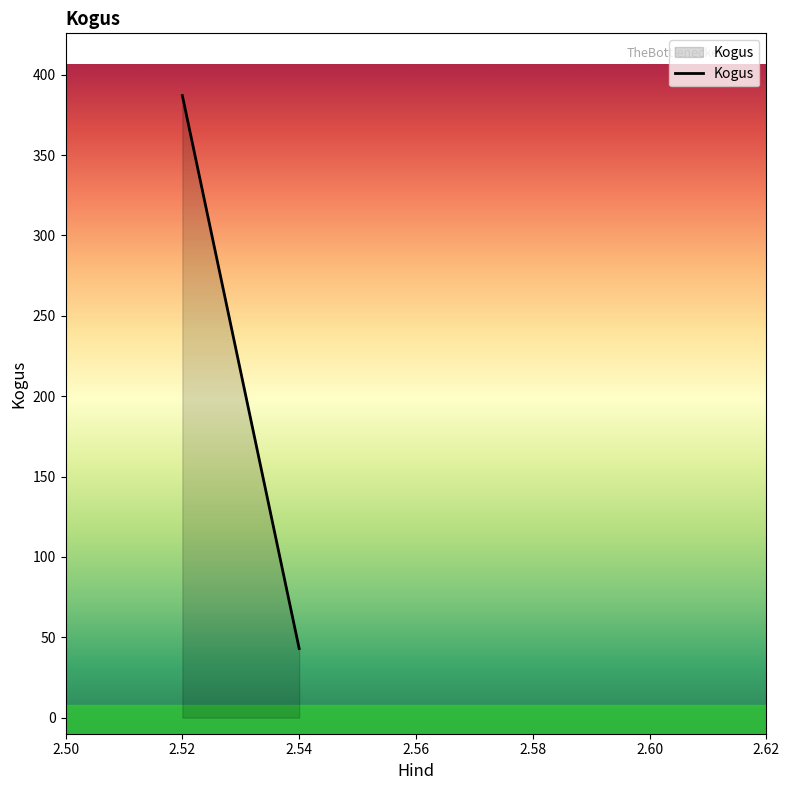

Which category has the highest value across all series?

2.52